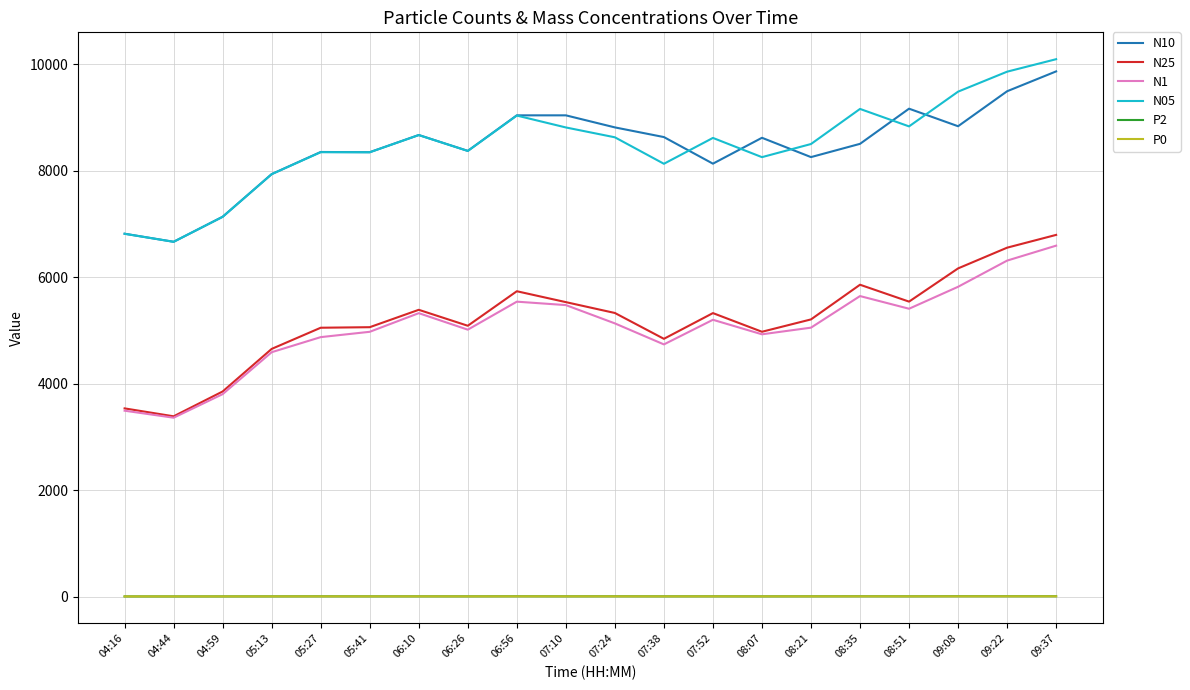

What is the maximum value shown in the chart?

10098.9